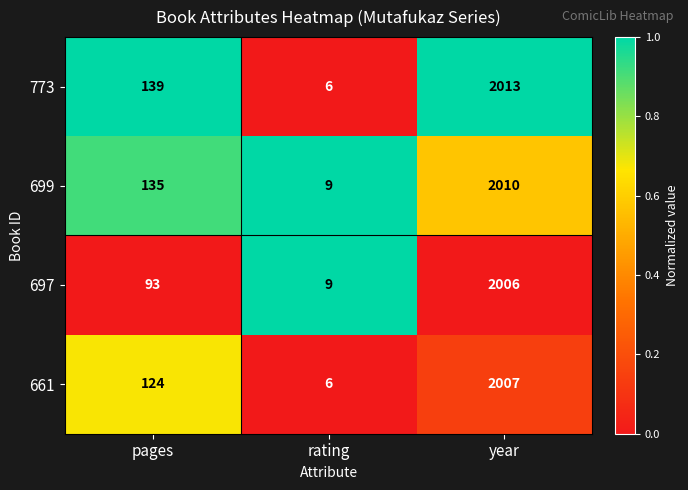

Which series has the largest total across all categories?

773